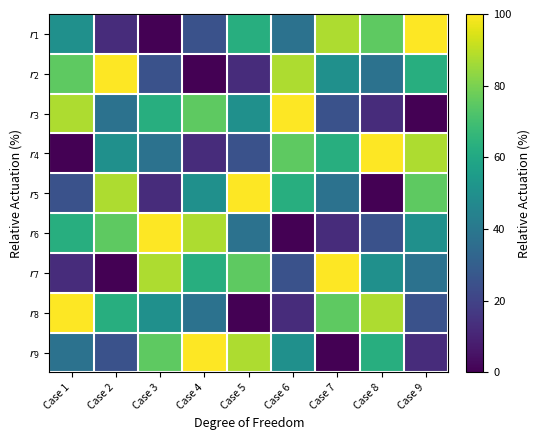

Count the number of data series in this chart.

9